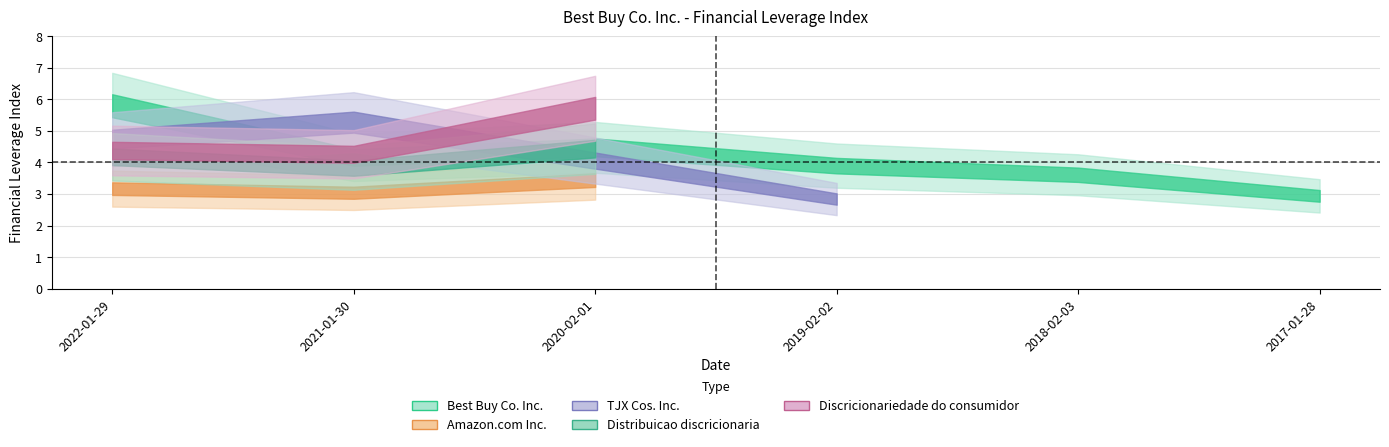

Reading left to right, what are all the values shown in this chart?

Best Buy Co. Inc.: 2022-01-29=5.8	2021-01-30=4.2	2020-02-01=4.5	2019-02-02=3.9	2018-02-03=3.6	2017-01-28=2.9
Amazon.com Inc.: 2022-01-29=3.2	2021-01-30=3.0	2020-02-01=3.4	2019-02-02=0.0	2018-02-03=0.0	2017-01-28=0.0
TJX Cos. Inc.: 2022-01-29=4.7	2021-01-30=5.3	2020-02-01=4.1	2019-02-02=2.8	2018-02-03=0.0	2017-01-28=0.0
Distribuicao discricionaria: 2022-01-29=4.2	2021-01-30=3.8	2020-02-01=4.4	2019-02-02=0.0	2018-02-03=0.0	2017-01-28=0.0
Discricionariedade do consumidor: 2022-01-29=4.4	2021-01-30=4.3	2020-02-01=5.7	2019-02-02=0.0	2018-02-03=0.0	2017-01-28=0.0